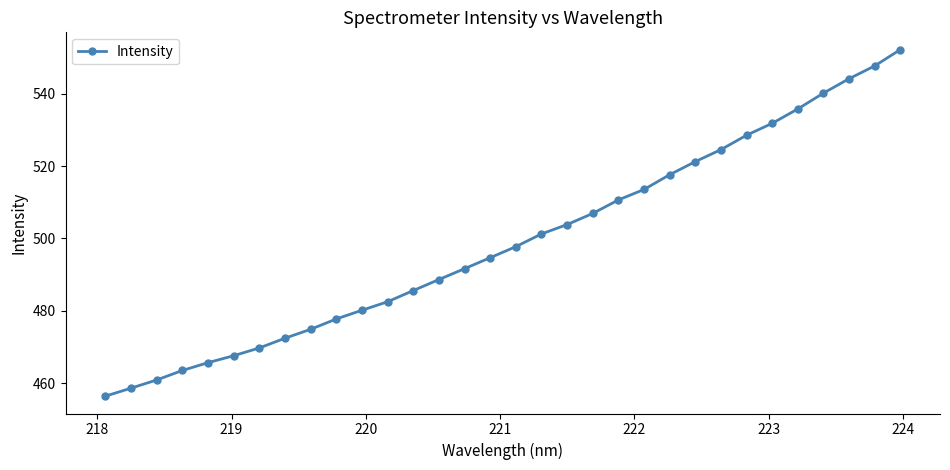

What is the difference between the maximum and minimum values?

95.7